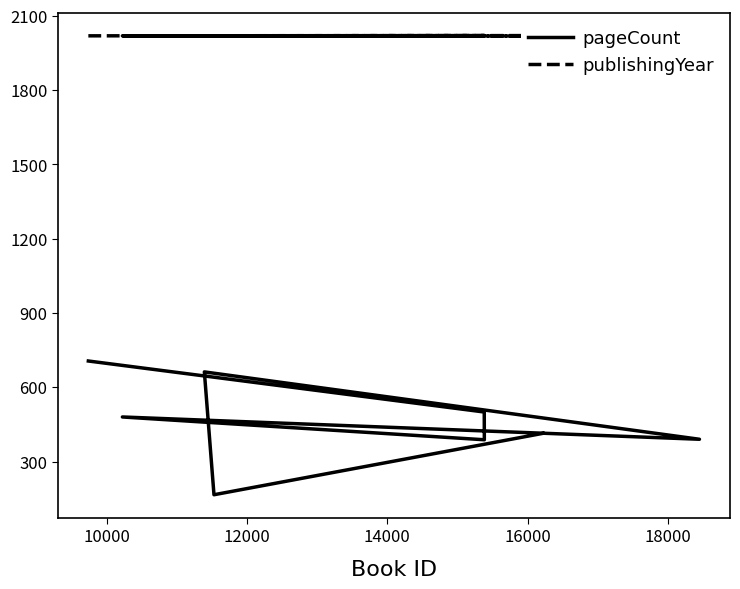

Reading right to left, transcribe all the data shown in this chart.

pageCount: 414	166	662	390	480	388	500	706
publishingYear: 2020	2019	2019	2018	2019	2020	2020	2019